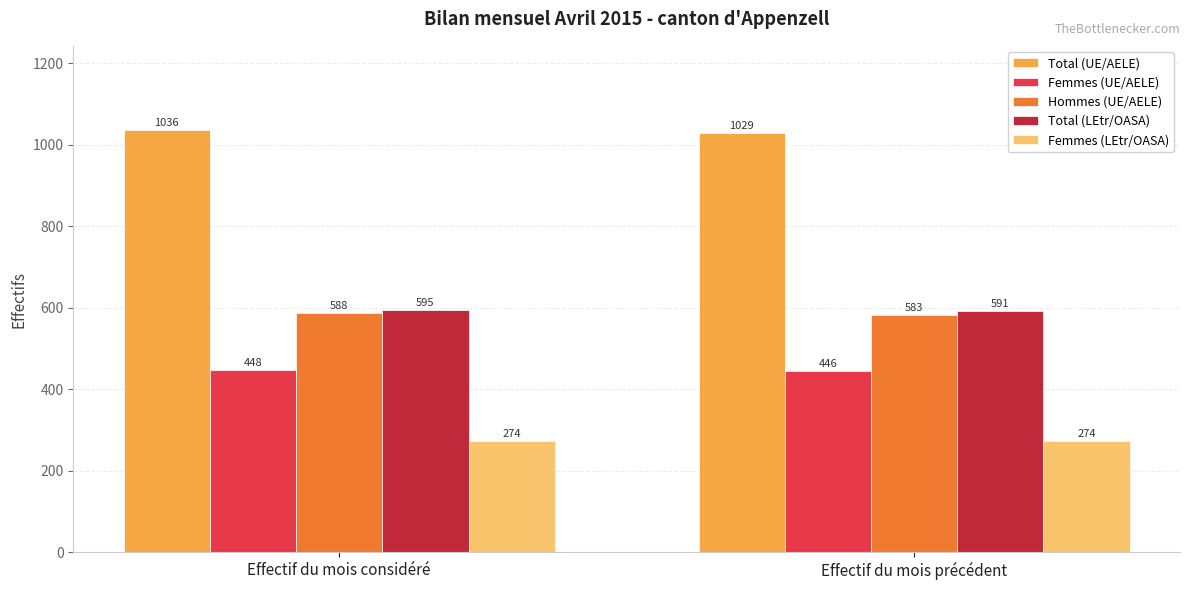

What is the minimum value for Femmes (UE/AELE)?

446